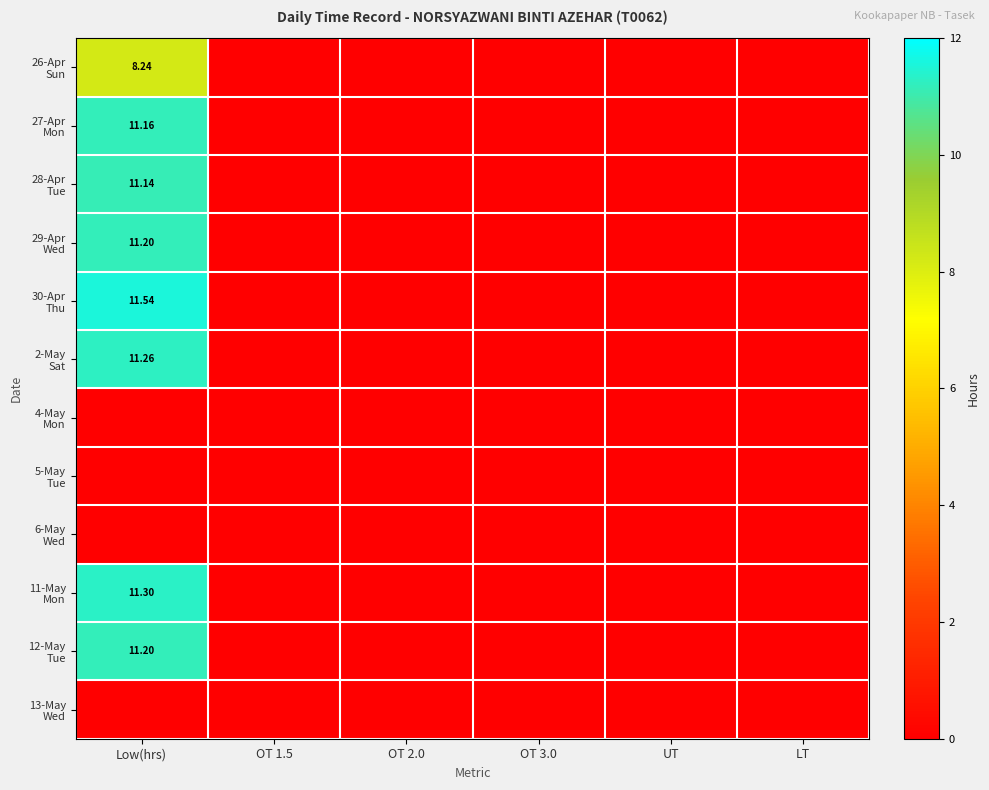

What is the maximum value for 11-May Mon?

11.3